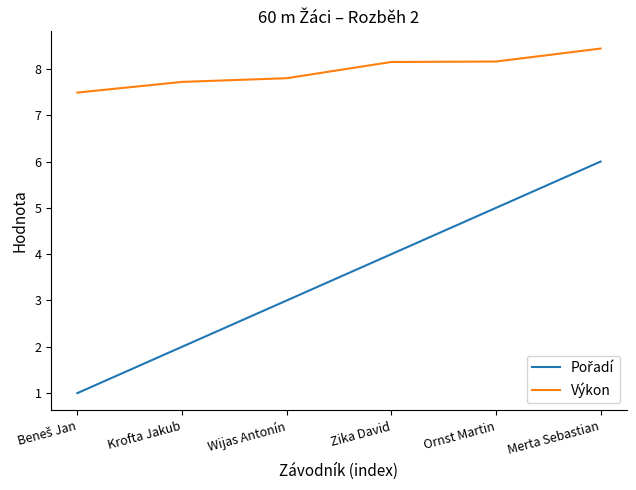

True or false: Výkon has a value of 2.9 at Merta Sebastian.

False